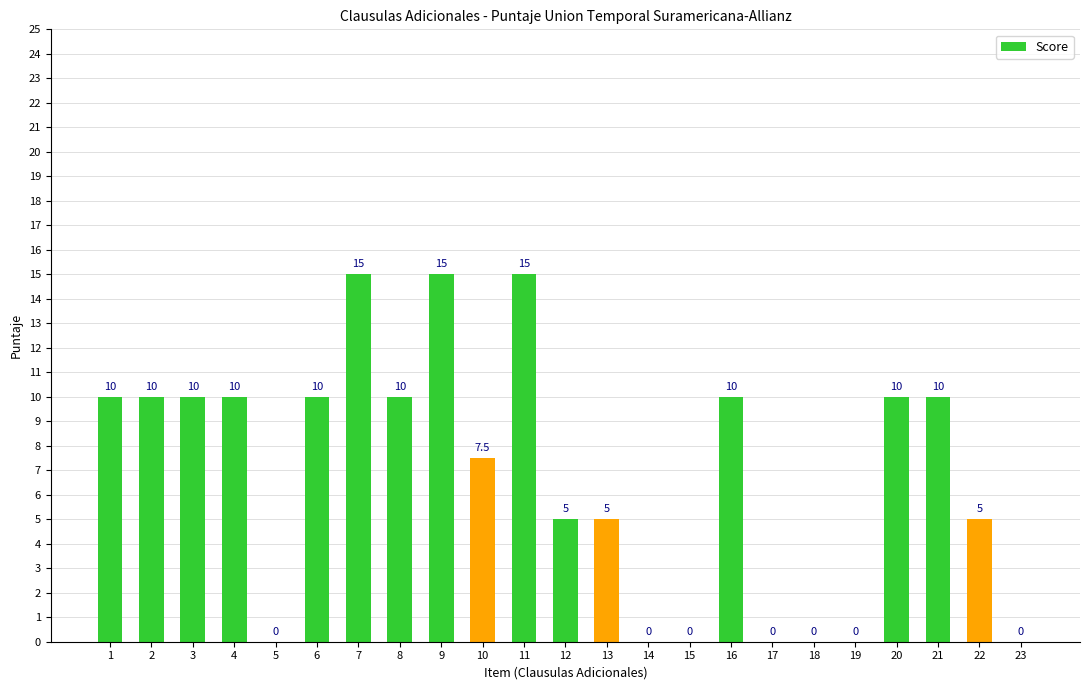

How many values are between 0 and 10?

20